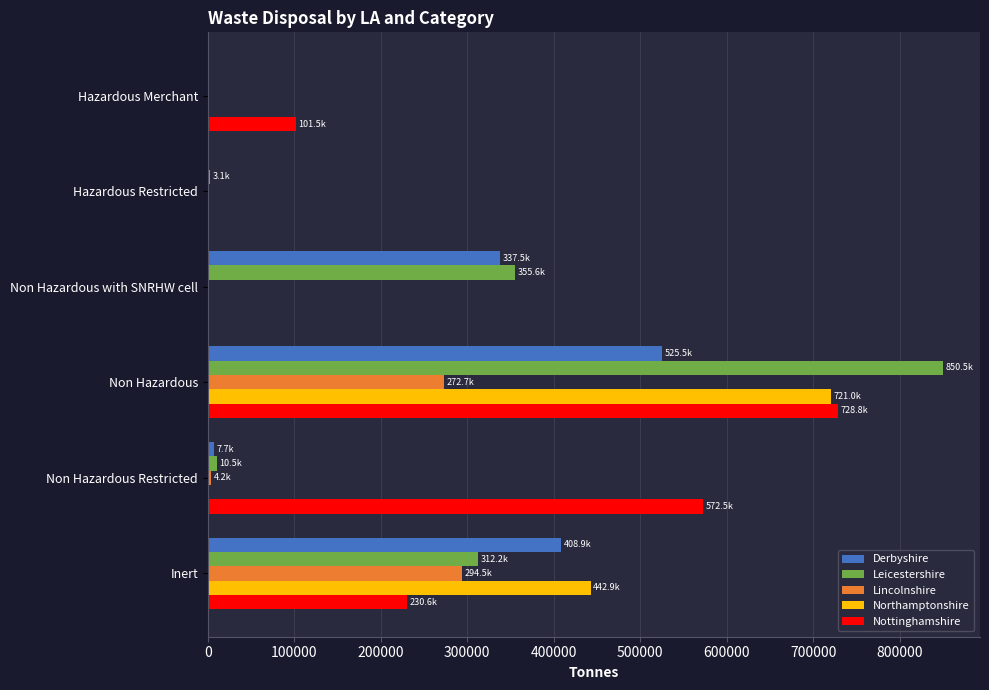

Is it true that Nottinghamshire equals 101507.7 at Hazardous Merchant?

True